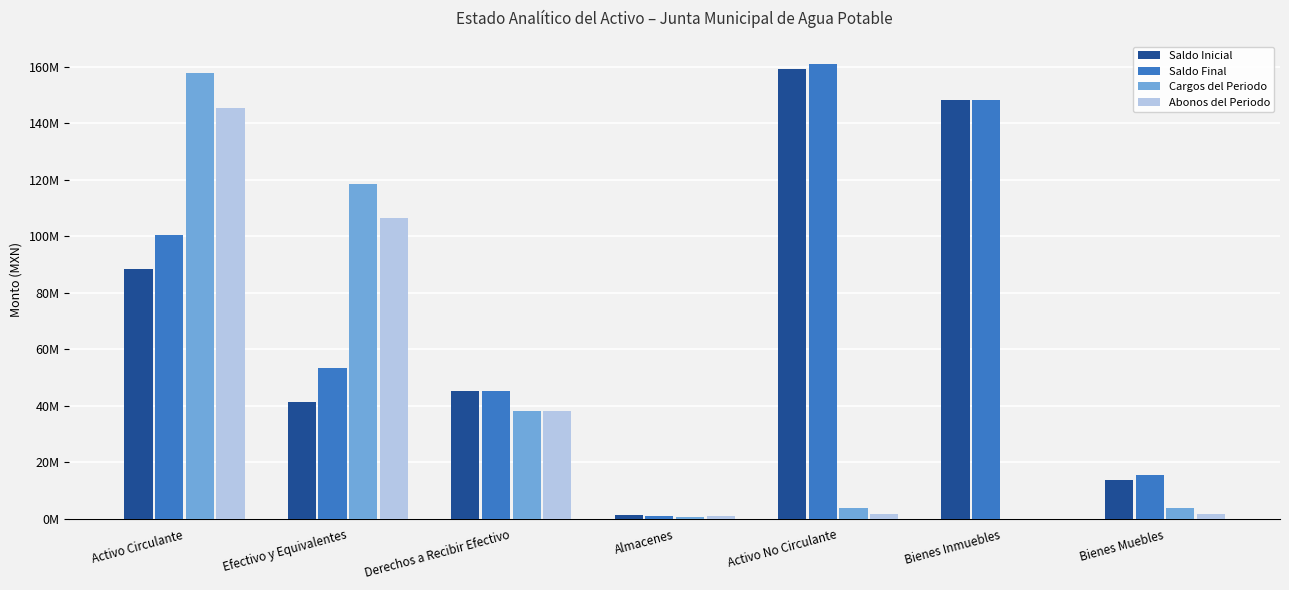

The value of Saldo Final at Derechos a Recibir Efectivo is 45416491.8. True or false?

True